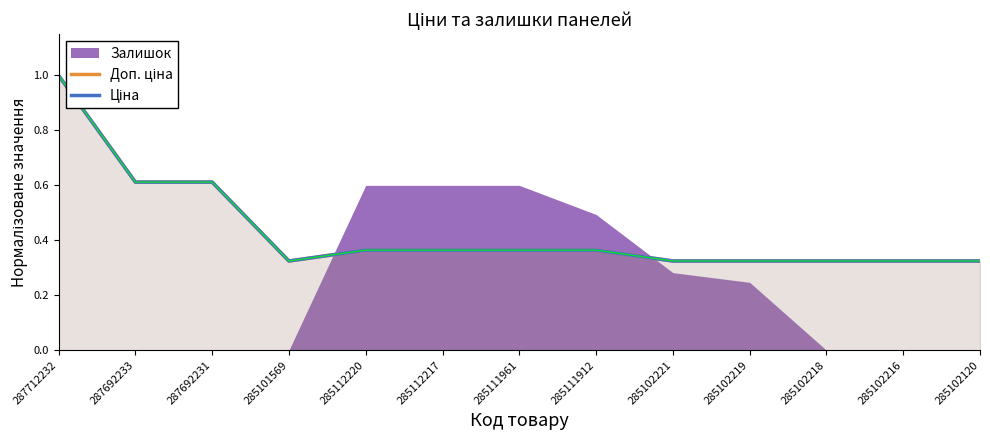

The Доп. ціна series shows 0.4 at 285102221. True or false?

False